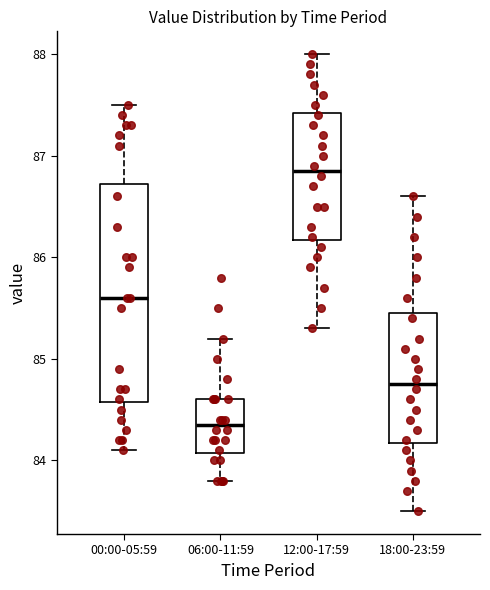

Comparing the boxes themselves (not the whiskers), which one is the tallest?

00:00-05:59